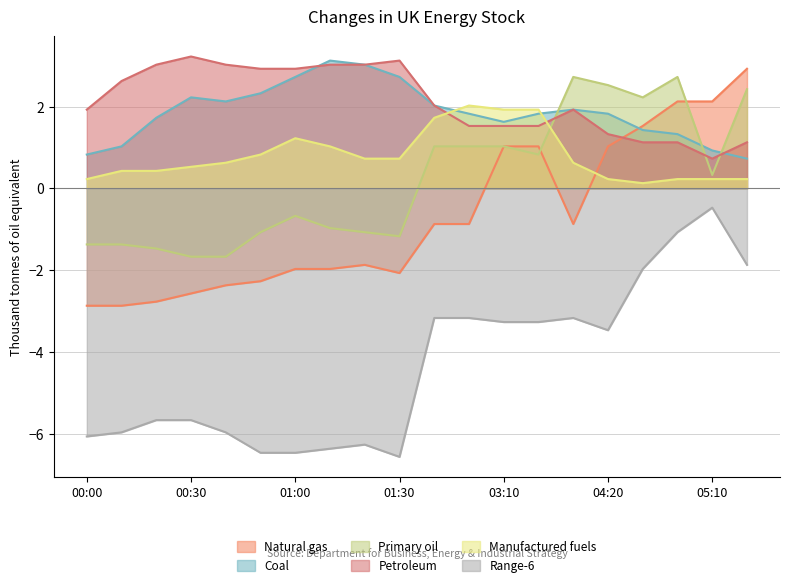

Count the number of data series in this chart.

6